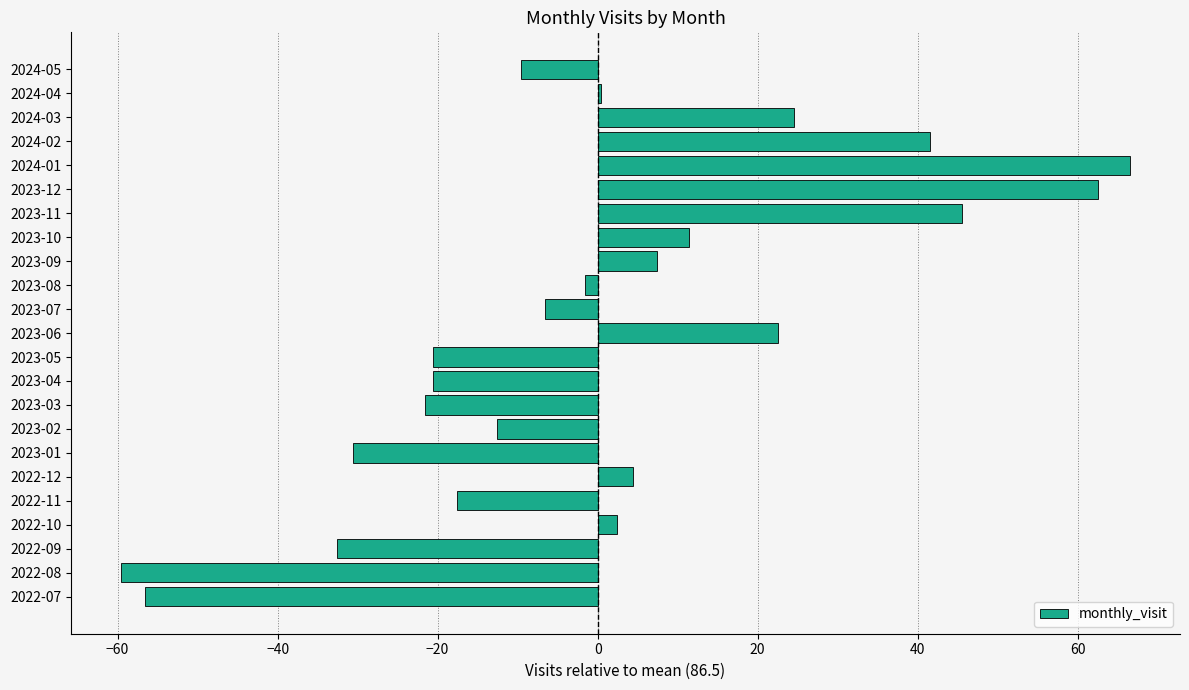

What is the difference between the second highest and second lowest values?

119.0